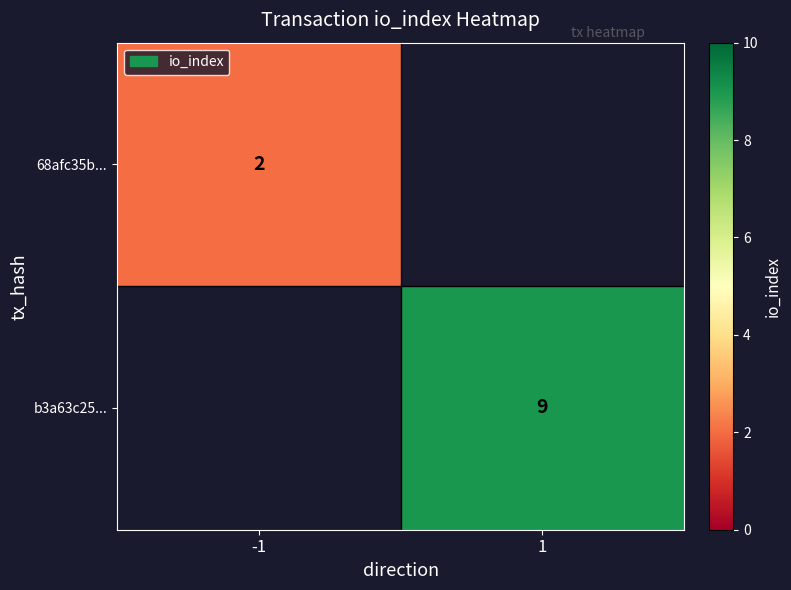

The value of 68afc35b... at -1 is 1. True or false?

False